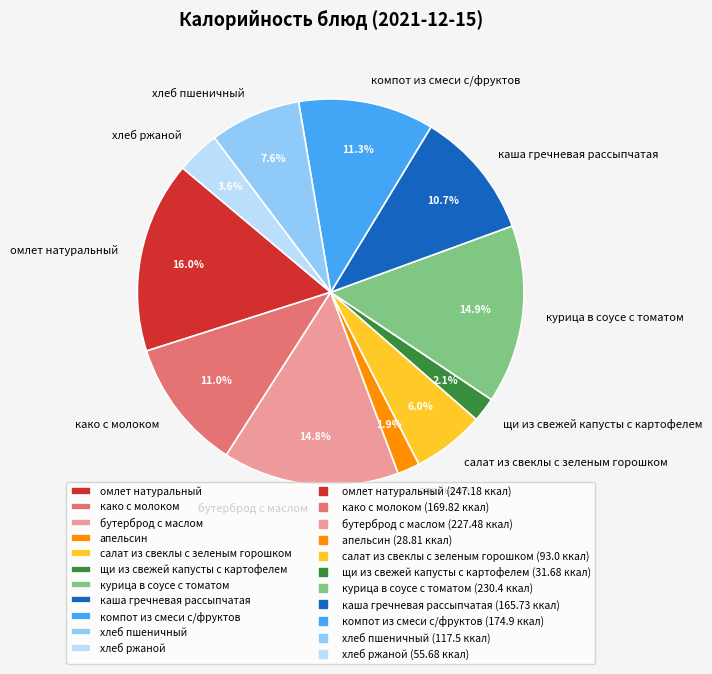

To the nearest percent, what is the difference between the largest and smallest slice percentages?

14%